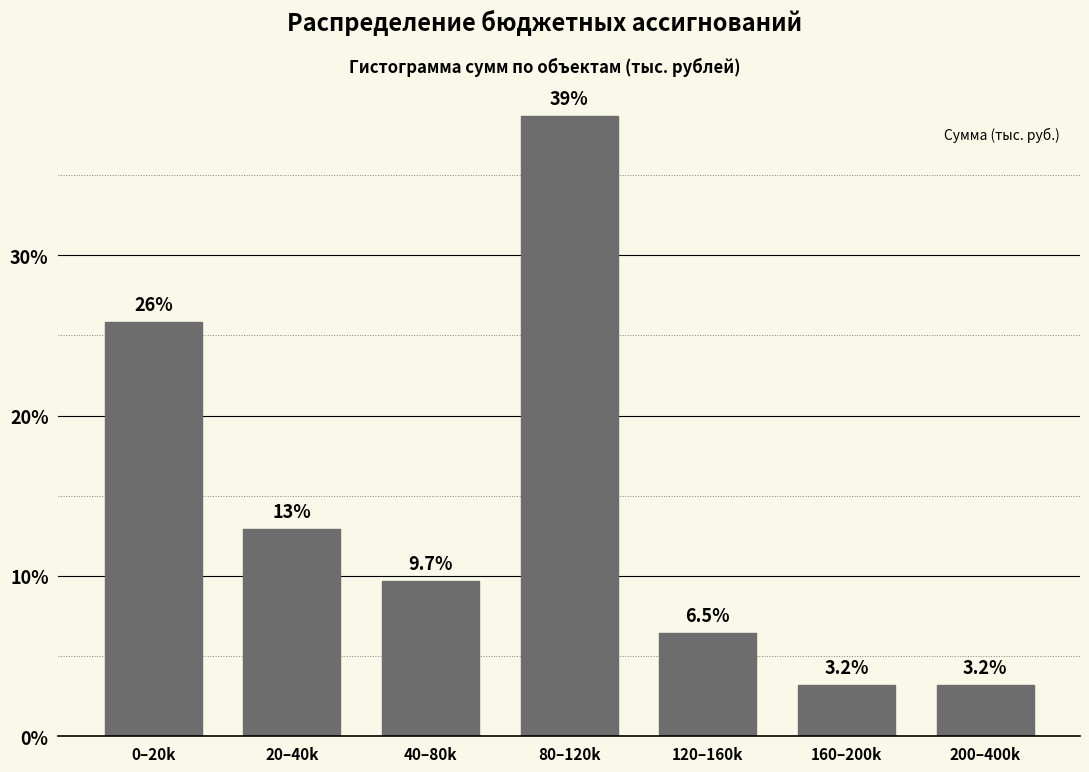

Reading left to right, extract all data points from this chart.

0–20k=25.8	20–40k=12.9	40–80k=9.7	80–120k=38.7	120–160k=6.5	160–200k=3.2	200–400k=3.2